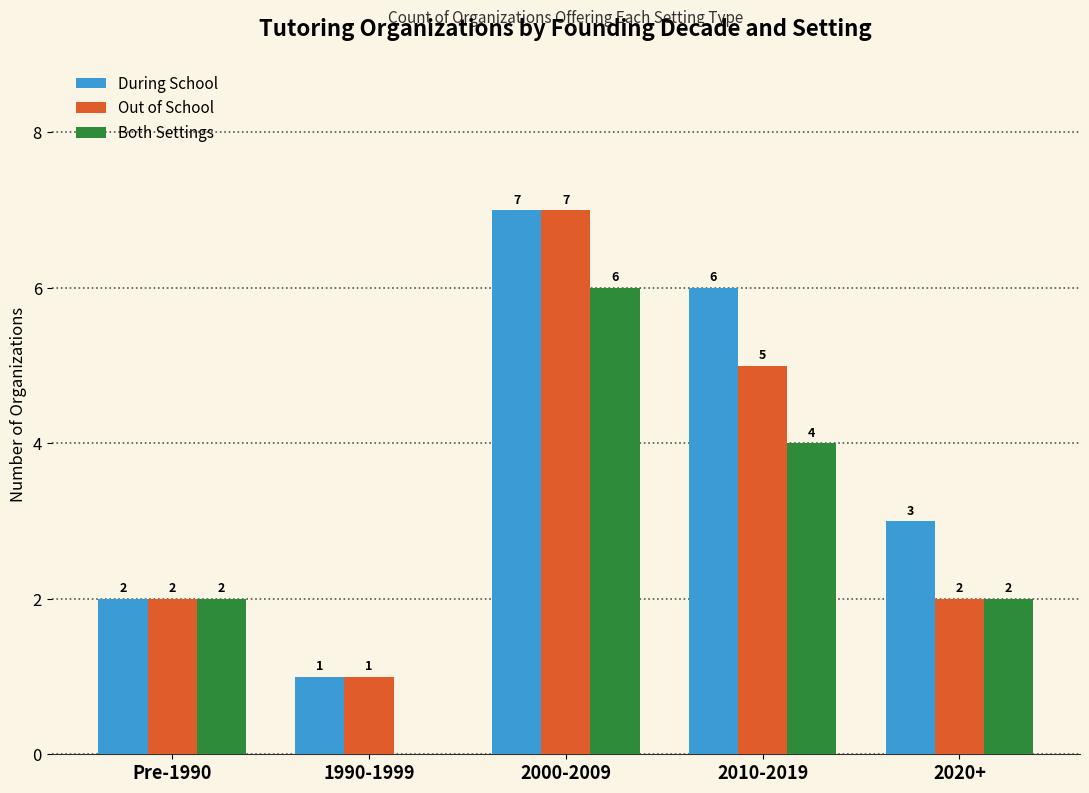

What is the average value of the Out of School series?

3